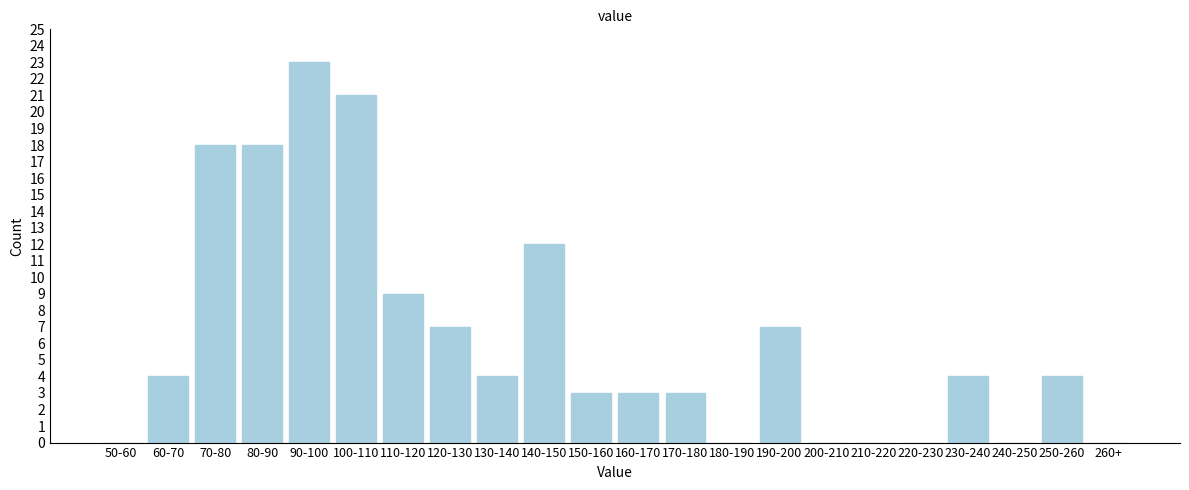

Reading right to left, transcribe all the data shown in this chart.

260+=0	250-260=4	240-250=0	230-240=4	220-230=0	210-220=0	200-210=0	190-200=7	180-190=0	170-180=3	160-170=3	150-160=3	140-150=12	130-140=4	120-130=7	110-120=9	100-110=21	90-100=23	80-90=18	70-80=18	60-70=4	50-60=0